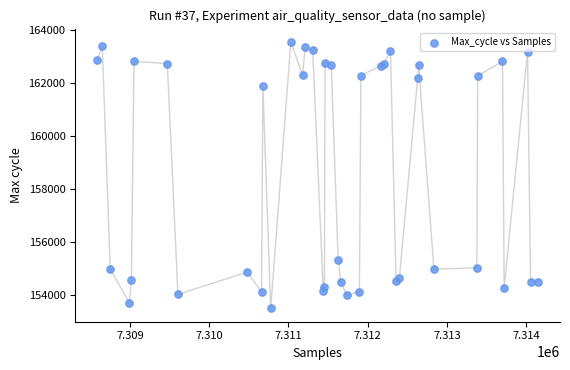

What Y value in the scatter plot is closest to 158521?

155310